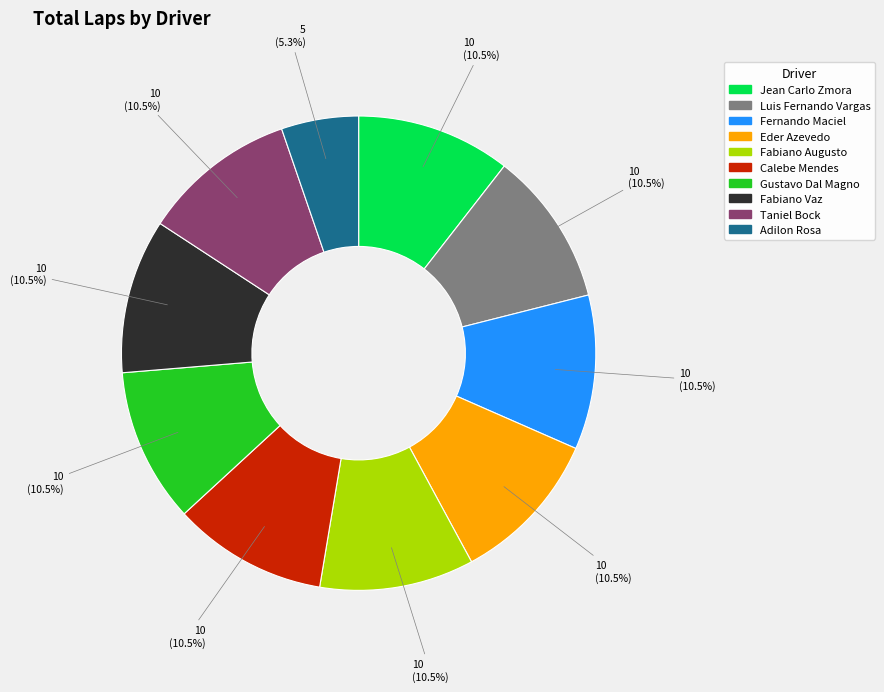

How many segments does this pie chart have?

10